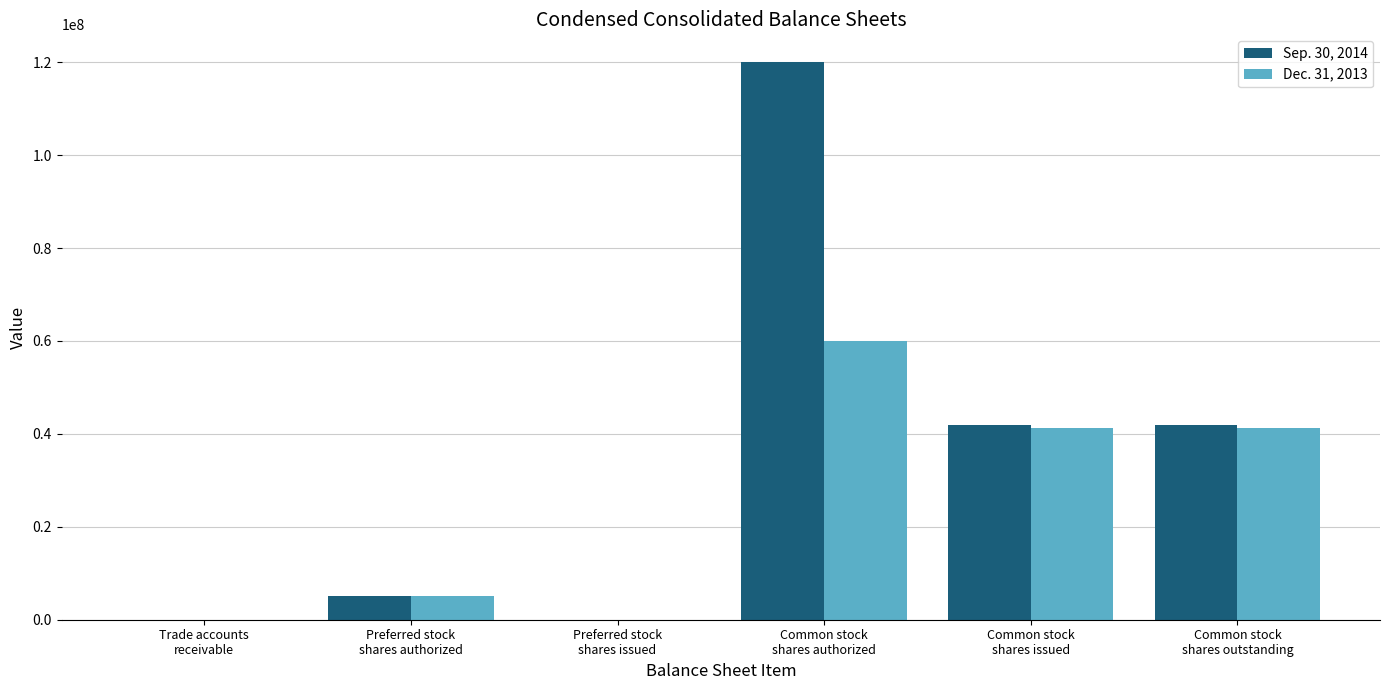

Is the value of Sep. 30, 2014 at Preferred stock
shares issued greater than the value of Dec. 31, 2013 at Common stock
shares issued?

No